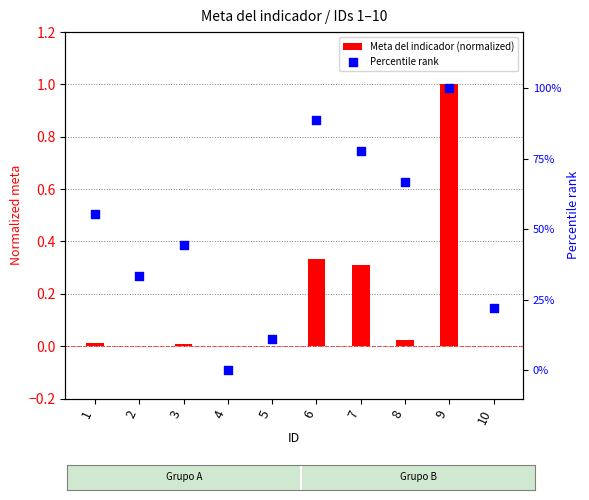

What are all the series names shown in the legend?

Meta del indicador (normalized), Percentile rank